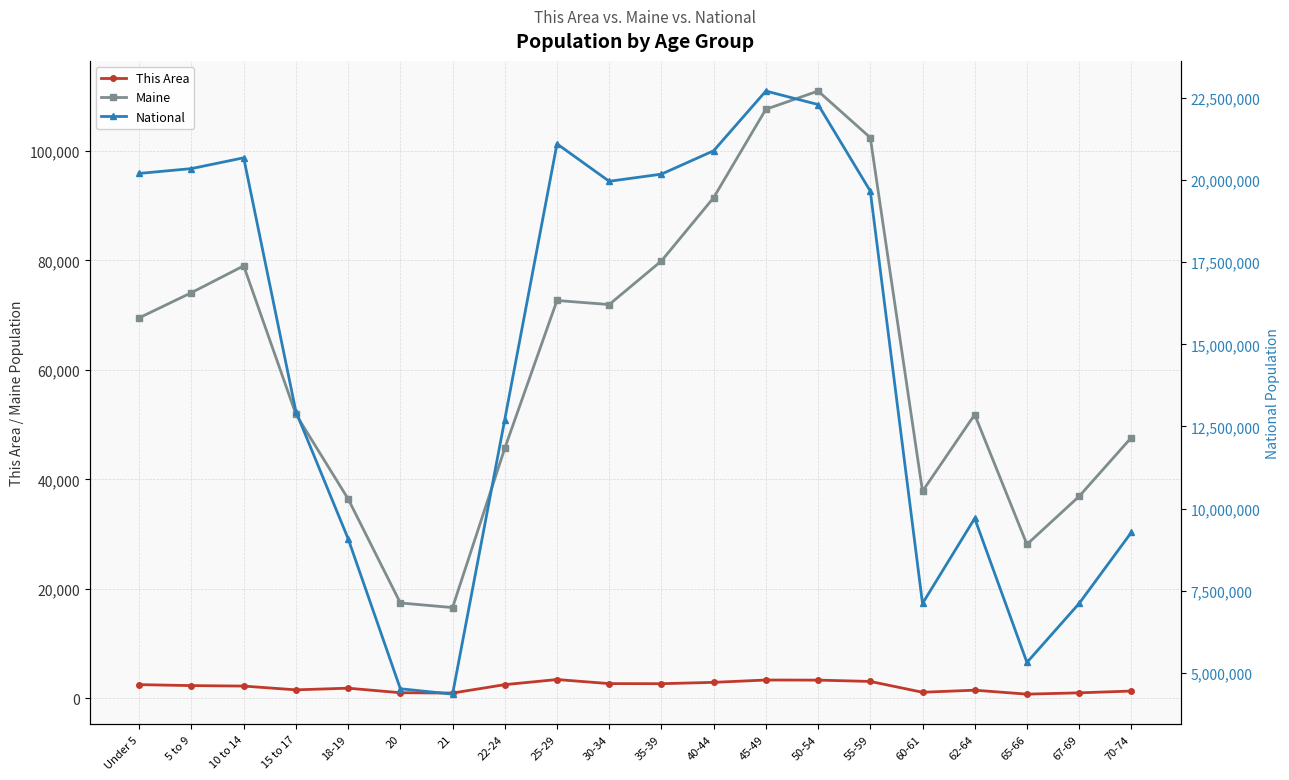

Which series has the largest total across all categories?

National